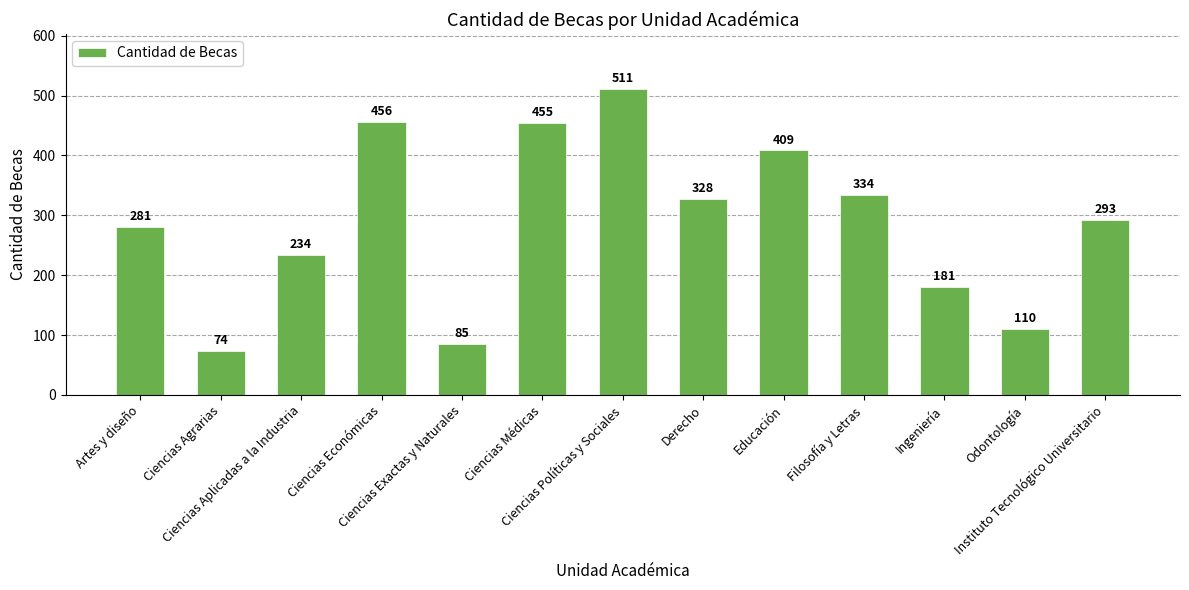

What is the value of the 13th bar from the left?

293